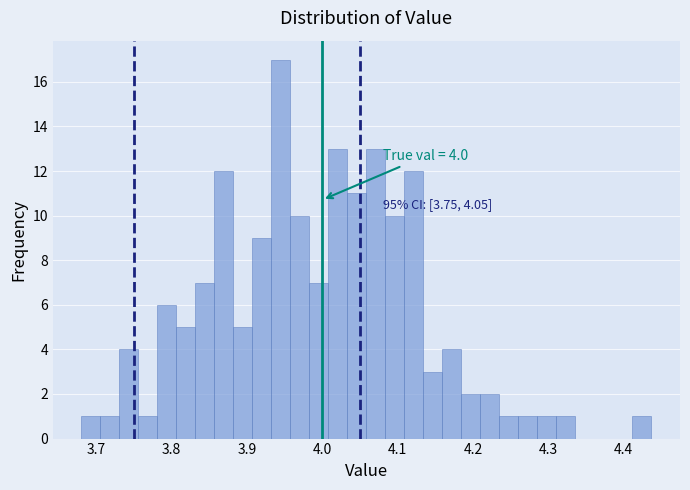

Around what value on the x-axis is the tallest bar? Give the approximate position of its centre, as read against the axis.

3.95